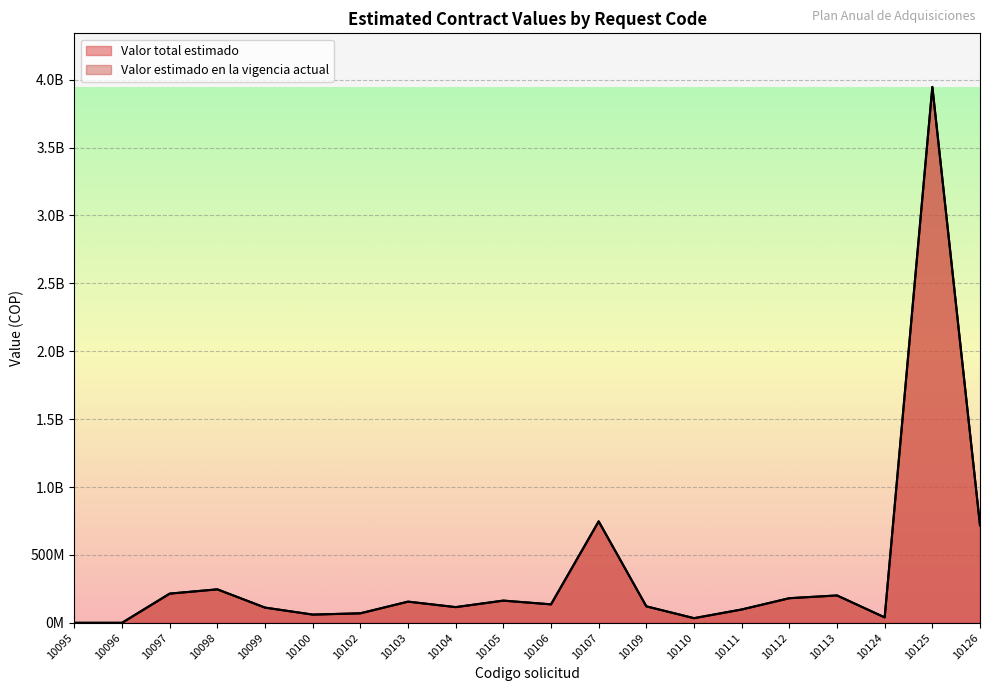

Reading left to right, what are all the values shown in this chart?

Valor total estimado: 0	0	215016000	246612000	112104000	60648000	70000000	156000000	115691328	163560000	136008000	747168000	121296000	34304000	98204073	181349727	201600000	40000000	3946949760	717768480
Valor estimado en la vigencia actual: 0	0	215016000	246612000	112104000	60648000	70000000	156000000	115691328	163560000	136008000	747168000	121296000	34304000	98204073	181349727	201600000	40000000	3946949760	717768480